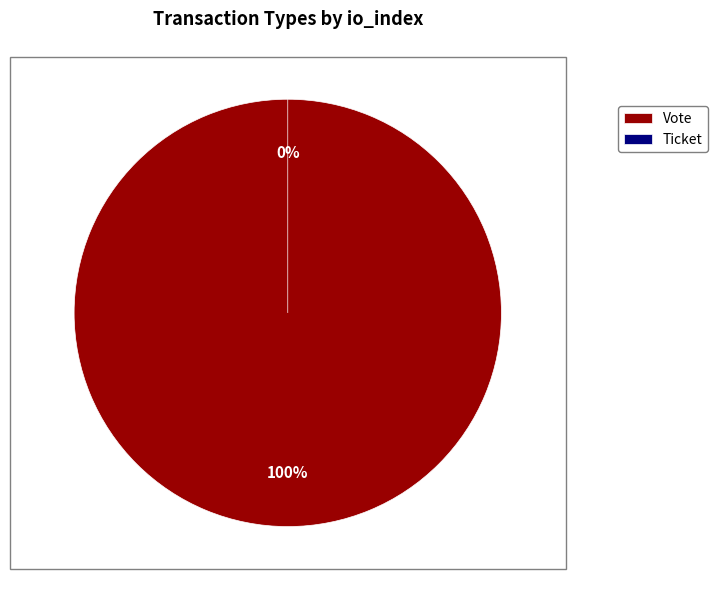

What percentage is NOT represented by Ticket?

100.0%